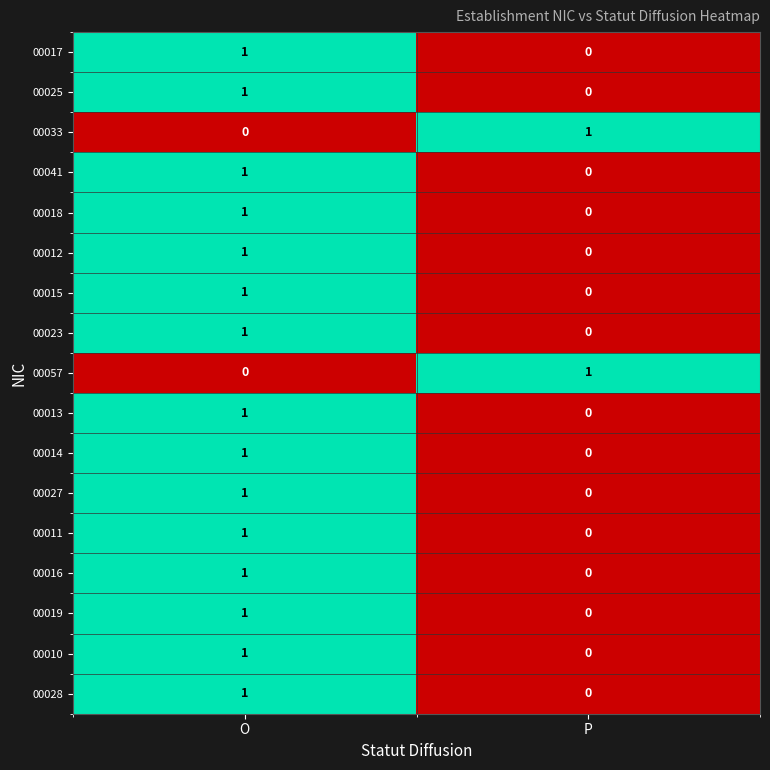

How many distinct data groups are displayed?

17